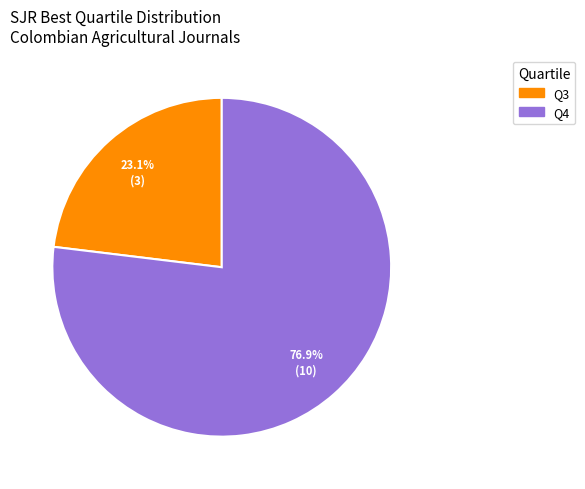

Which category has the biggest portion of the pie?

Q4